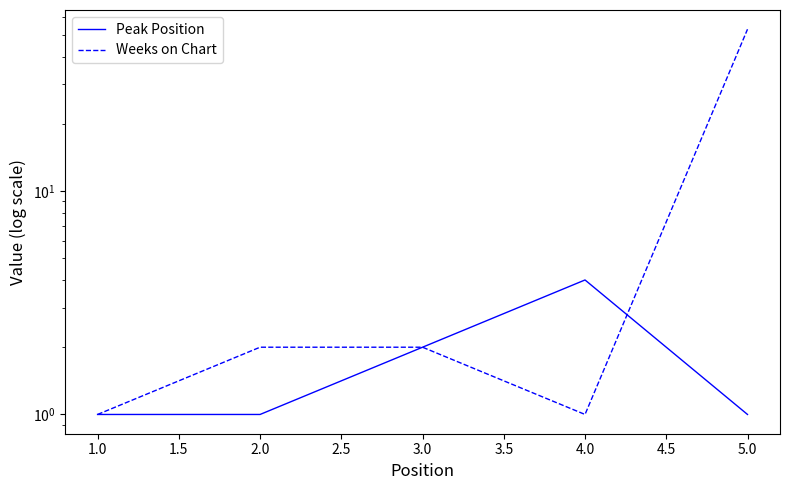

Reading left to right, transcribe all the data shown in this chart.

Peak Position: 1	1	2	4	1
Weeks on Chart: 1	2	2	1	53